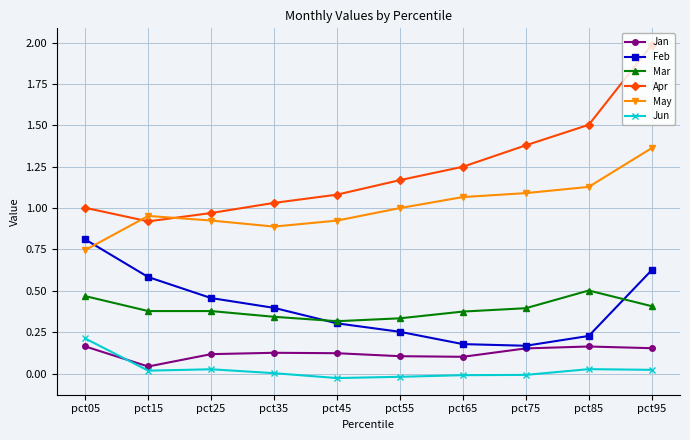

True or false: May and Jan intersect in this chart.

False